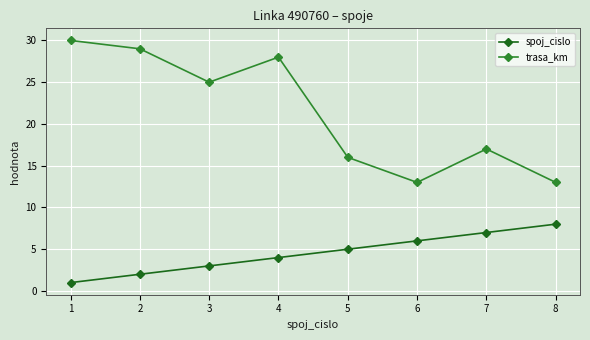

What is the lowest value of the spoj_cislo series?

1